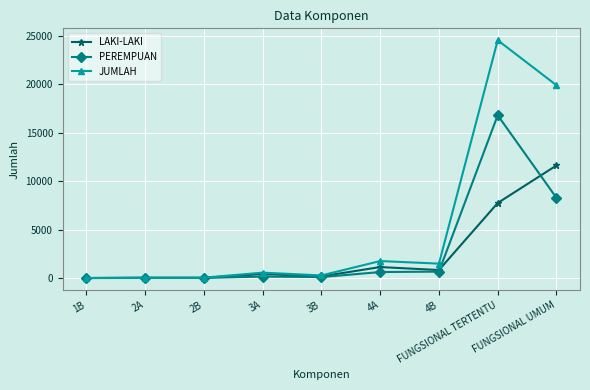

Which series has the largest range (max minus min)?

JUMLAH